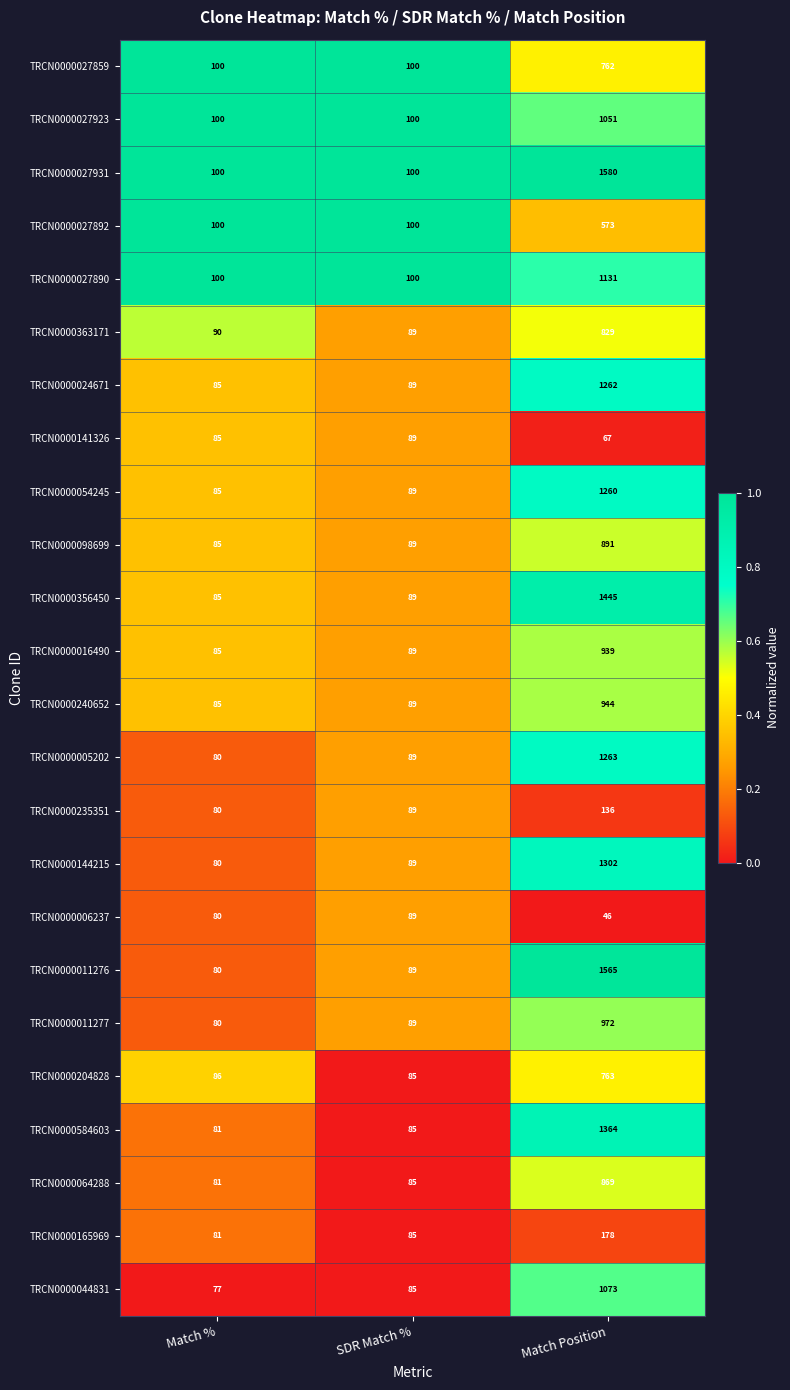

Which series has the largest range (max minus min)?

TRCN0000011276